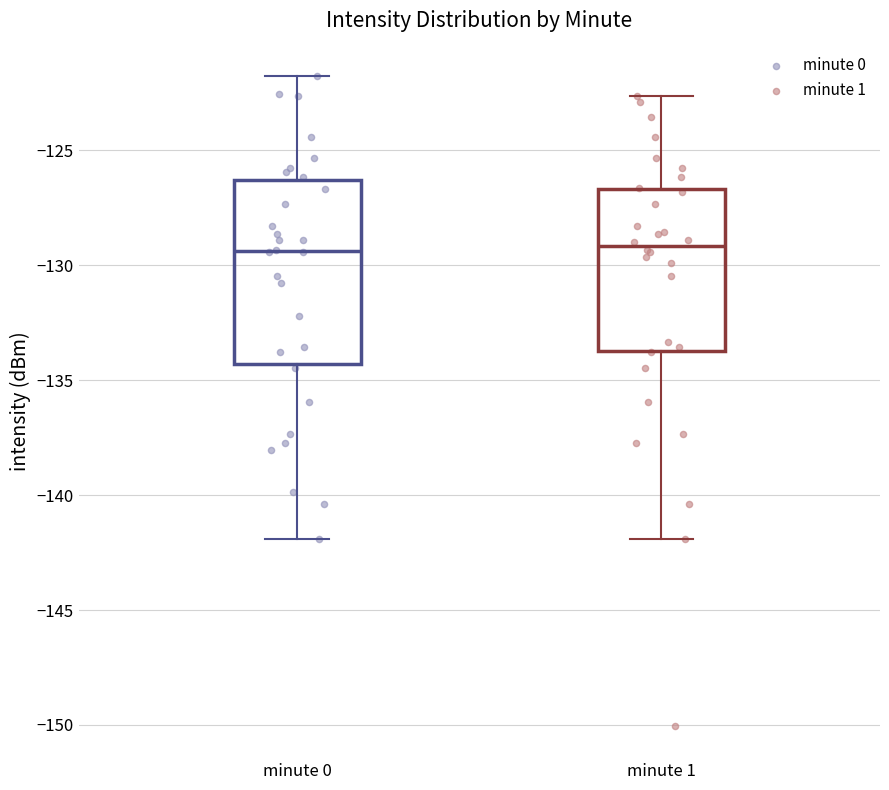

Where does the median line of the box for minute 0 sit on the y-axis? The values are not printed on the chart, so give them approximately, as read against the axis.

-129.5